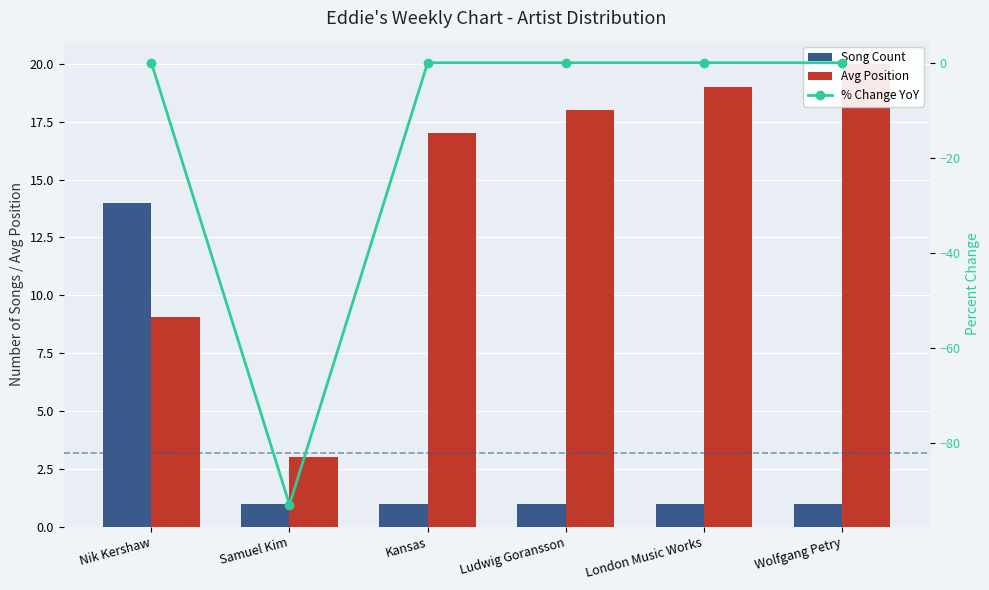

At which category does the chart reach its minimum across all series?

Samuel Kim